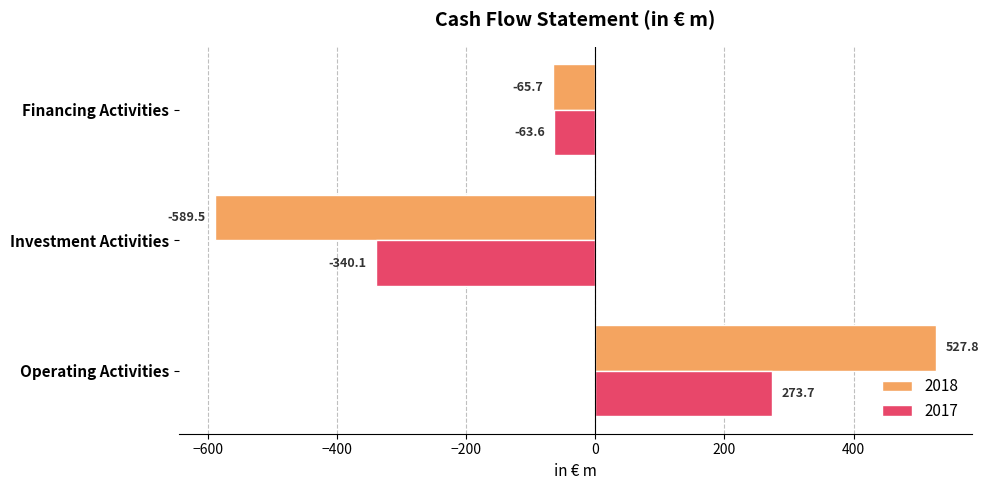

Rank the categories by 2018 value from lowest to highest.

Investment Activities, Financing Activities, Operating Activities